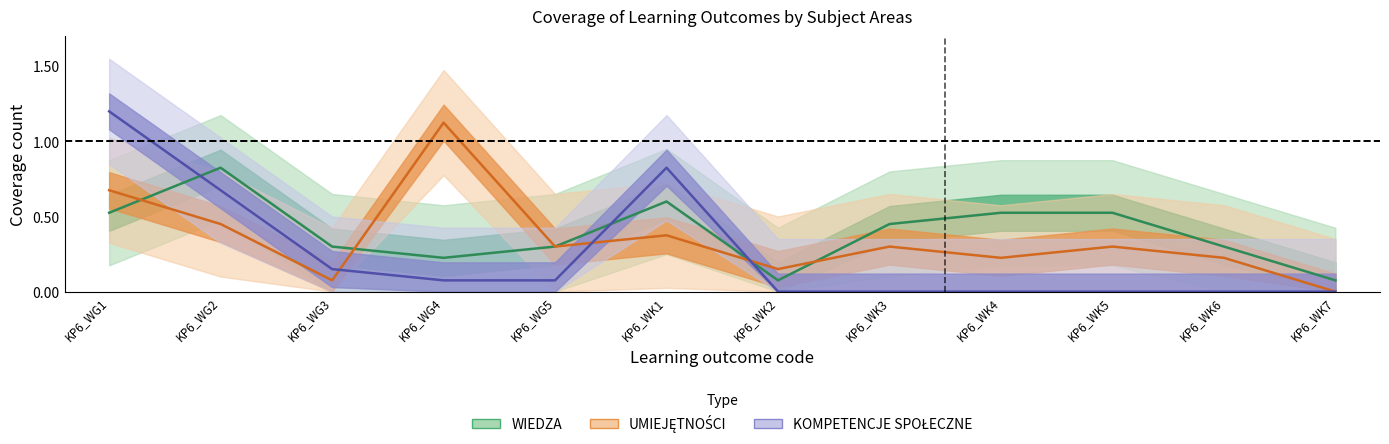

What position from the right is KP6_WG4?

9